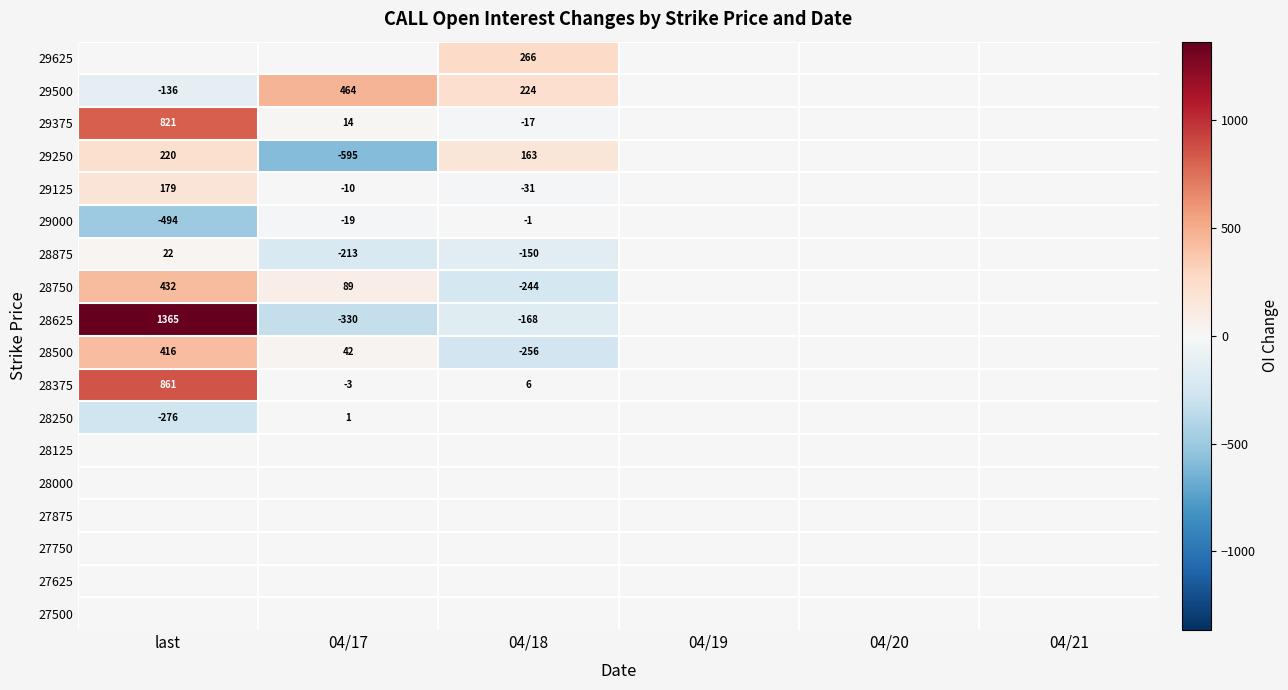

Is it true that 28750 equals 89 at 04/17?

True